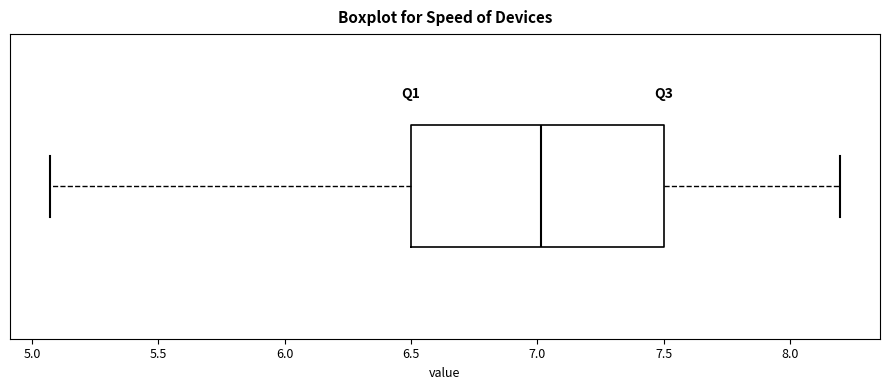

Where does the median line of the box sit on the x-axis? The values are not printed on the chart, so give them approximately, as read against the axis.

7.00